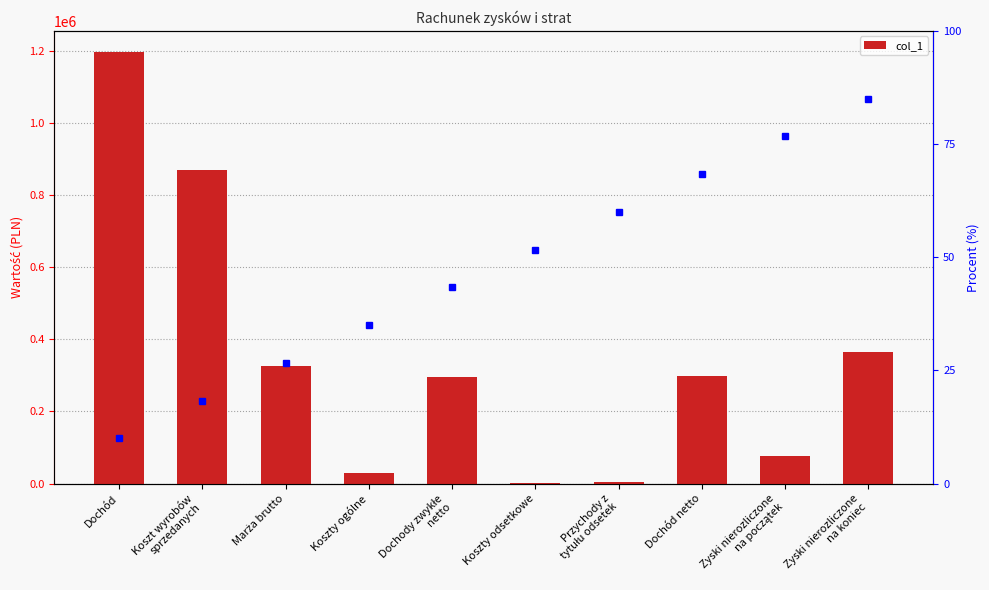

Reading left to right, transcribe all the data shown in this chart.

Dochód=1195450.2	Koszt wyrobów
sprzedanych=870175.8	Marża brutto=325274.4	Koszty ogólne=29879.7	Dochody zwykłe
netto=295394.8	Koszty odsetkowe=1269.1	Przychody z
tytułu odsetek=5387.0	Dochód netto=299512.7	Zyski nierozliczone
na początek=76484.5	Zyski nierozliczone
na koniec=363997.2